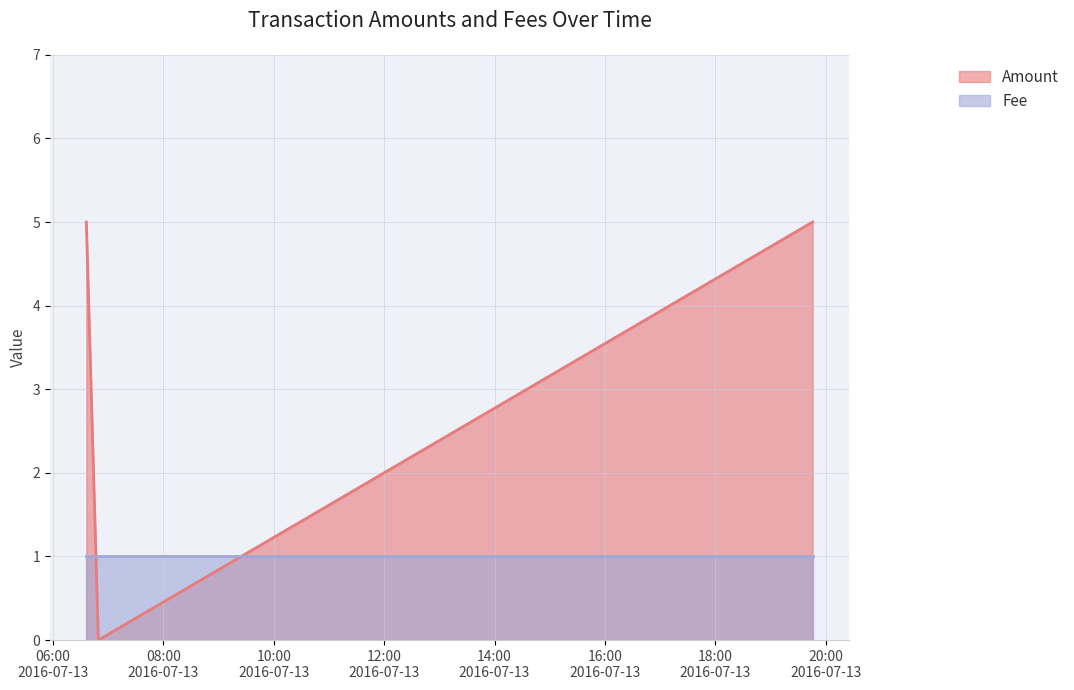

What is the value of the 1st point from the left?

5